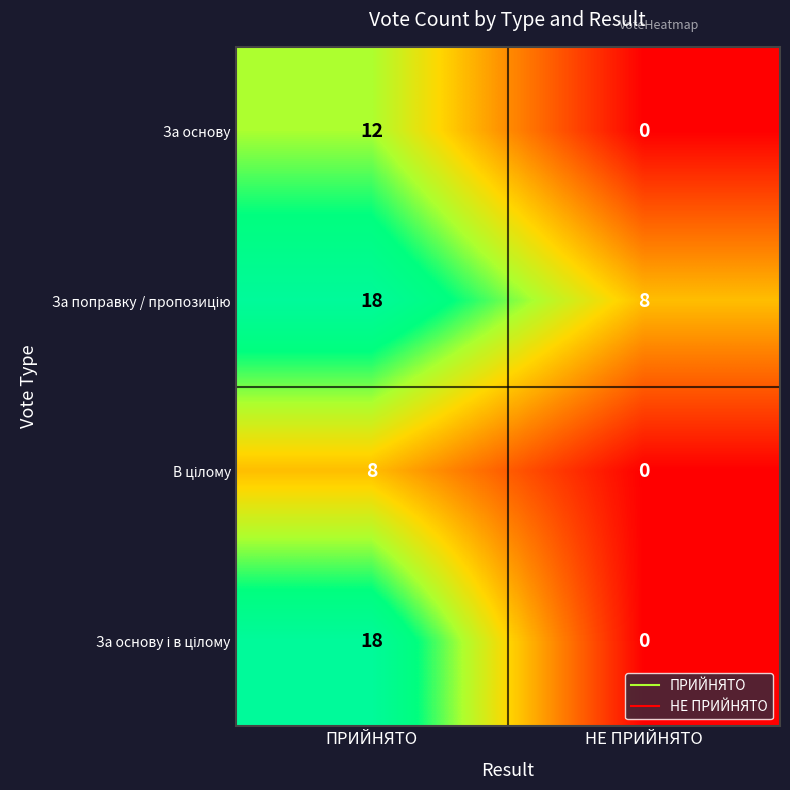

The За основу series shows 6 at ПРИЙНЯТО. True or false?

False